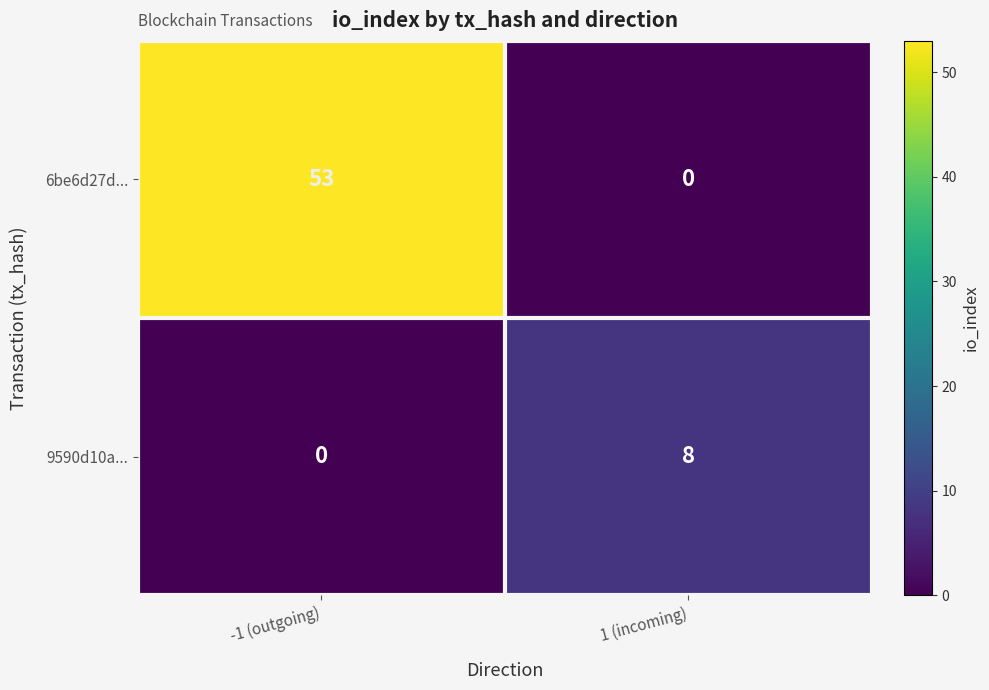

The value of 6be6d27d... at 1 (incoming) is 32. True or false?

False